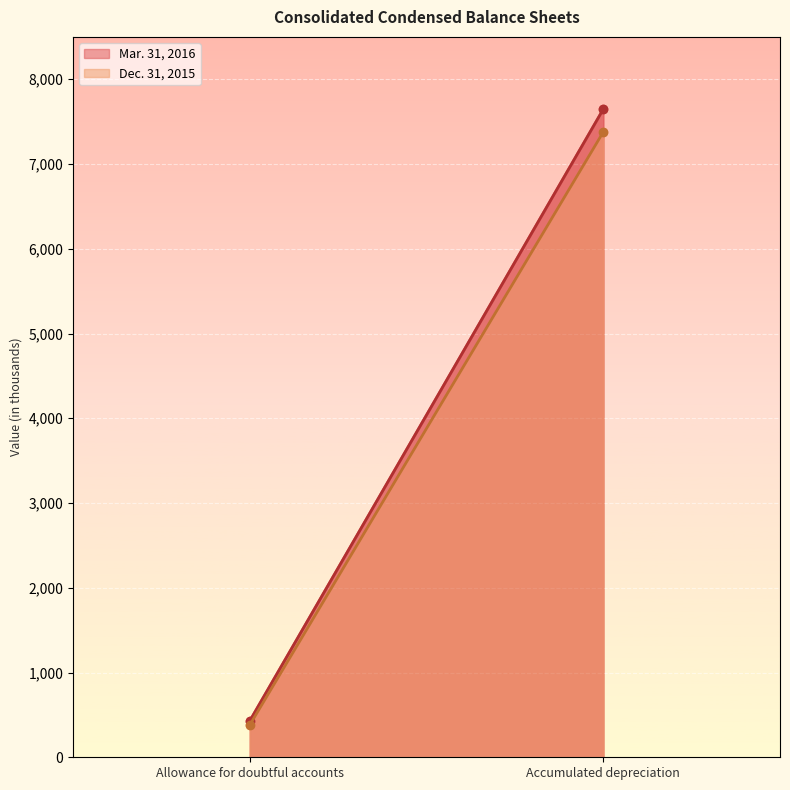

Which has a higher value, Allowance for doubtful accounts or Accumulated depreciation?

Accumulated depreciation